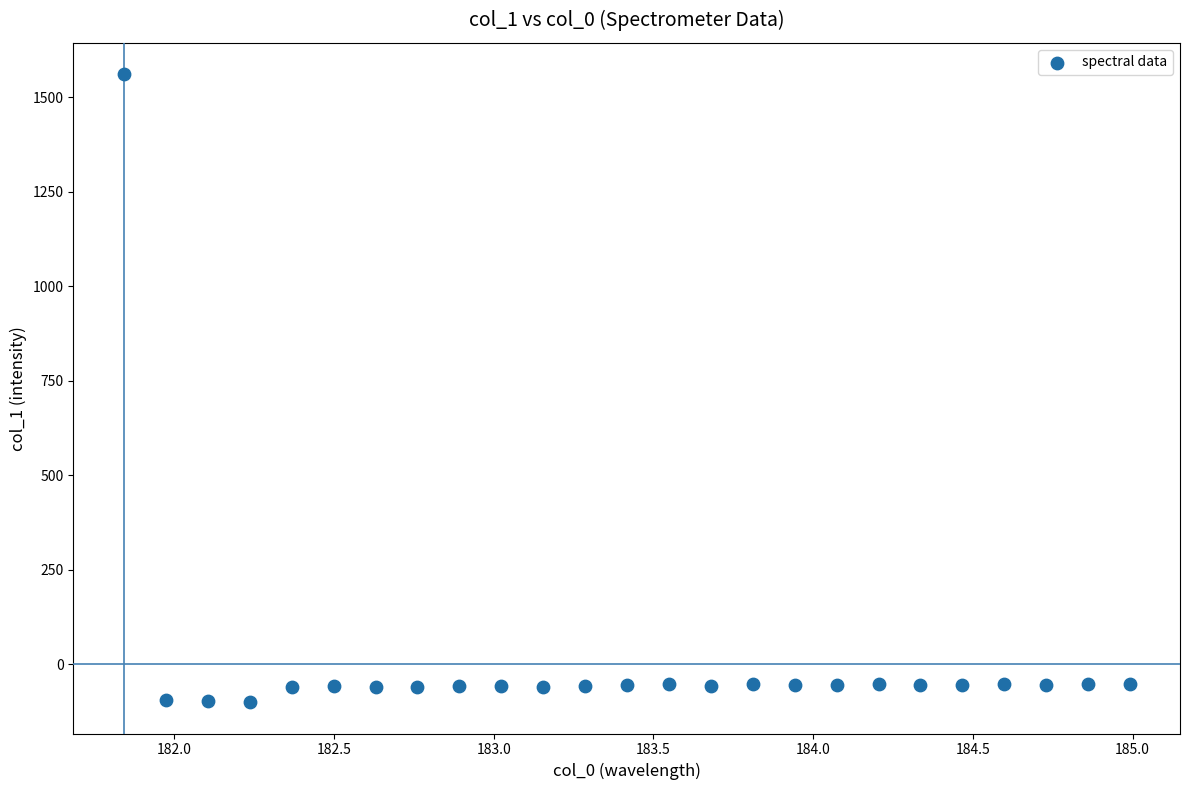

What is the range of Y values (max minus min)?

1661.0